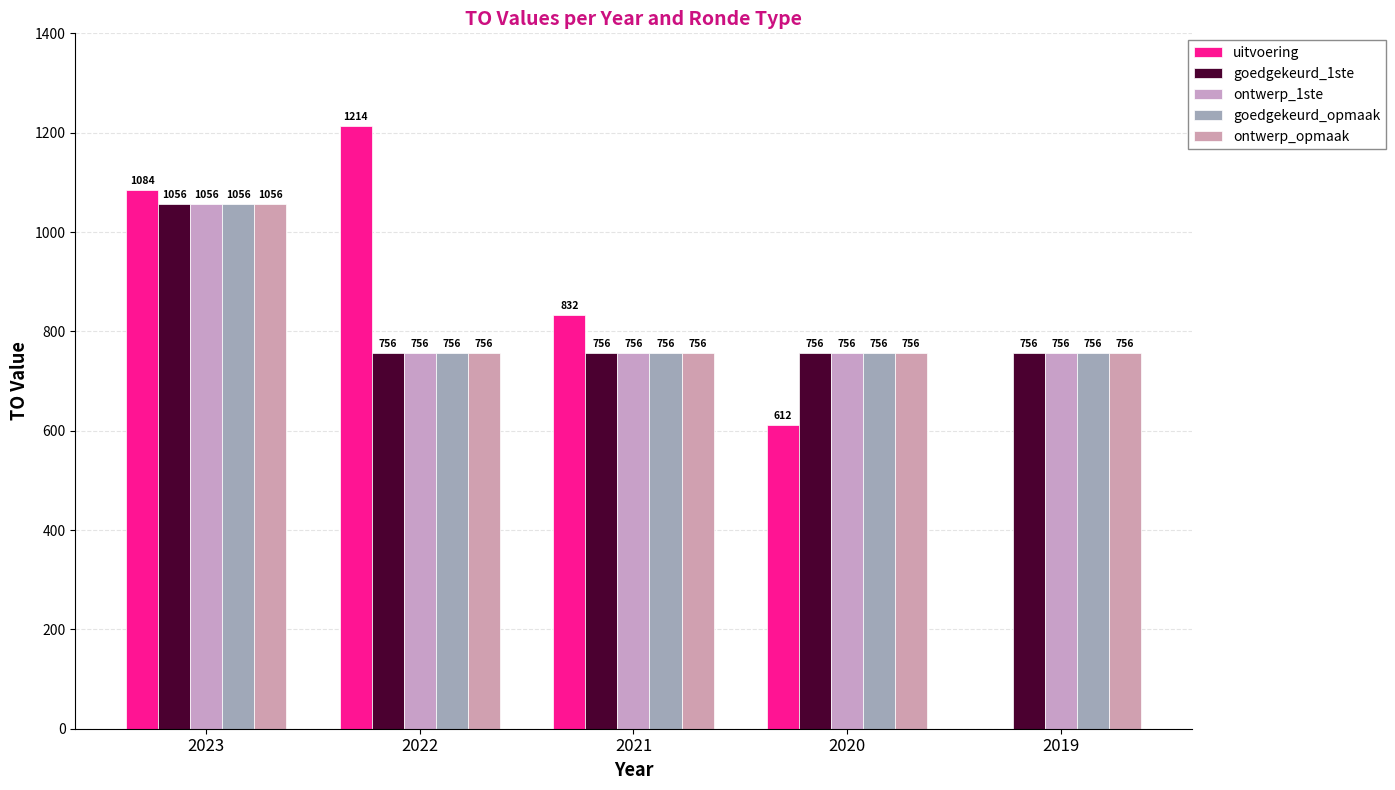

What is the difference between the maximum and minimum values in the goedgekeurd_opmaak series?

300